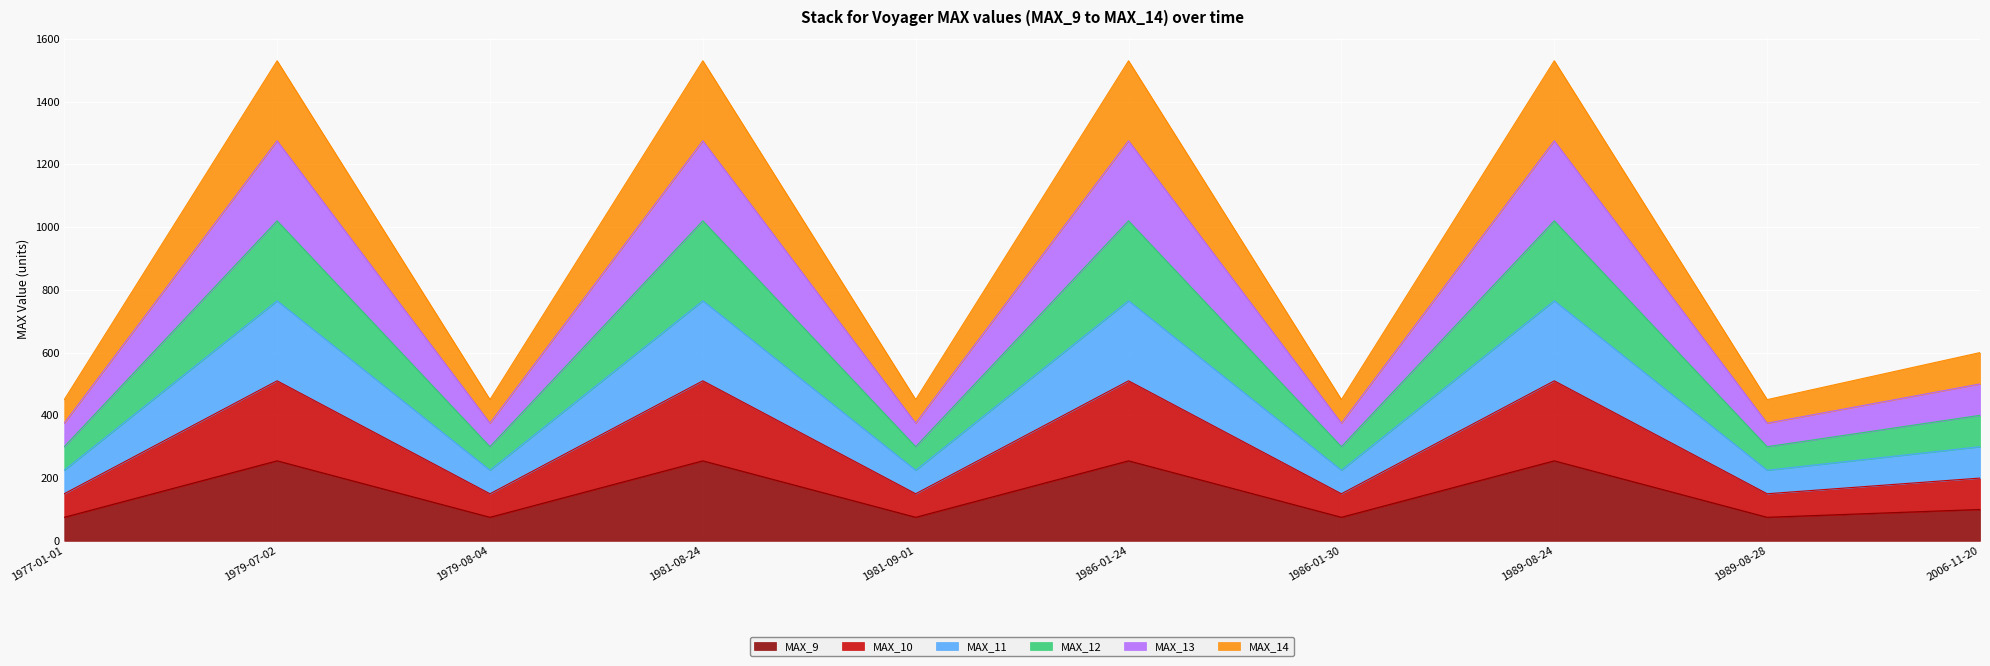

True or false: MAX_13 and MAX_10 intersect in this chart.

False